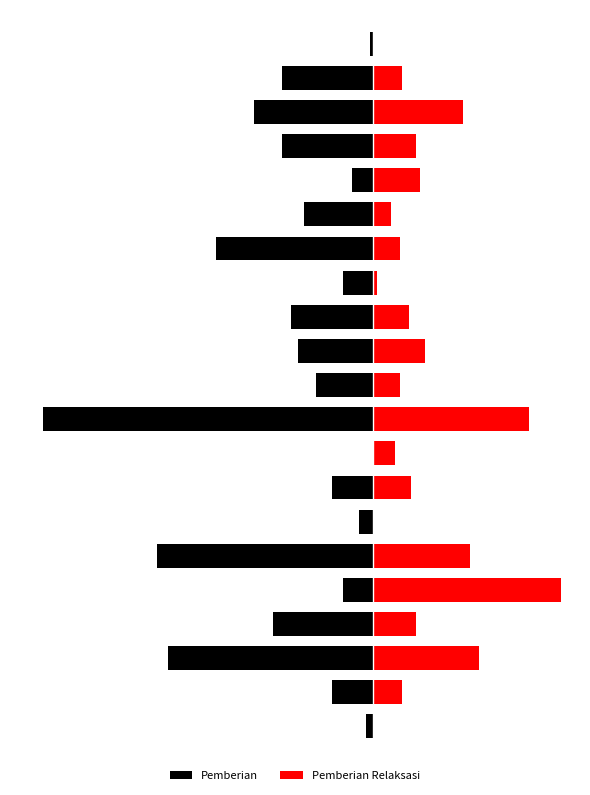

What is the sum of the Pemberian Relaksasi values at 10 and 9?

81